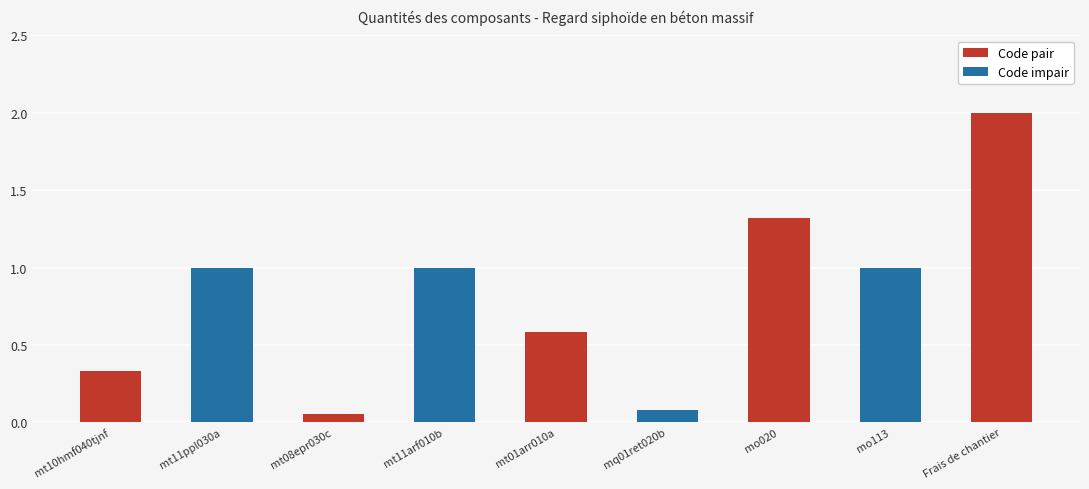

What is the maximum value shown in the chart?

2.0